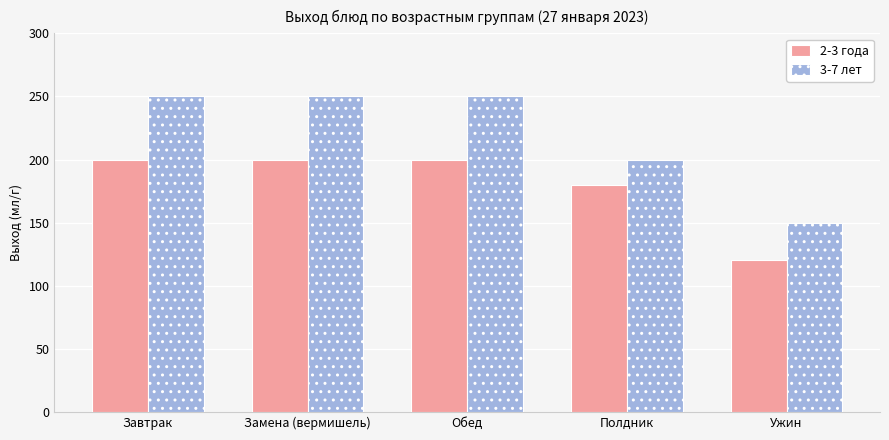

List the series in order of their overall mean, lowest first.

2-3 года, 3-7 лет